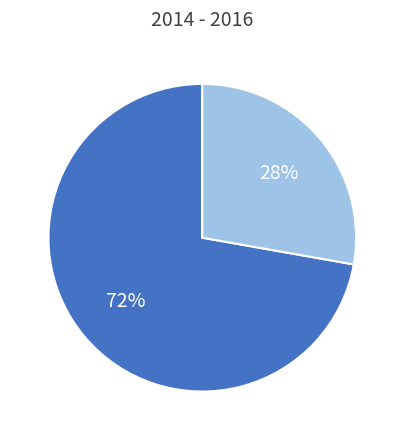

To the nearest percent, what is the average slice percentage?

50%